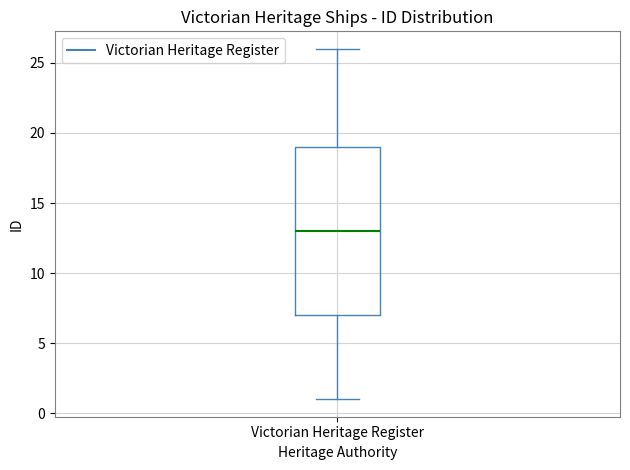

Read this box plot against the y-axis: the position of the median line, the range covered by the box, and the ends of both whiskers. The values are not printed on the chart, so give them approximately, as read against the axis.

median 13, box 7 to 19, whiskers 1 to 26